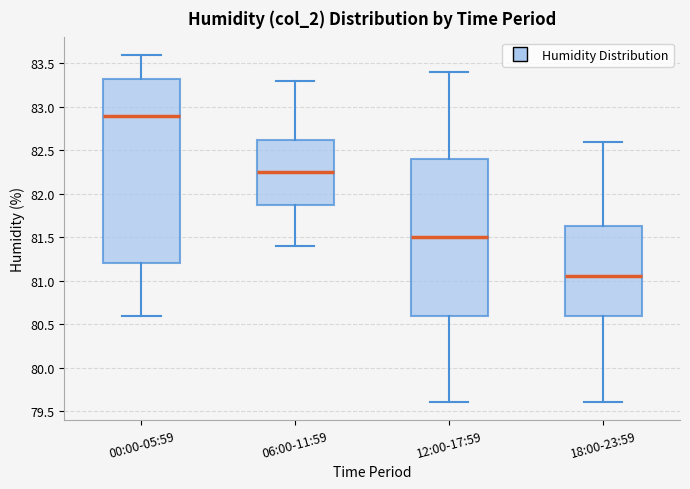

Which box's median line is the highest?

00:00-05:59